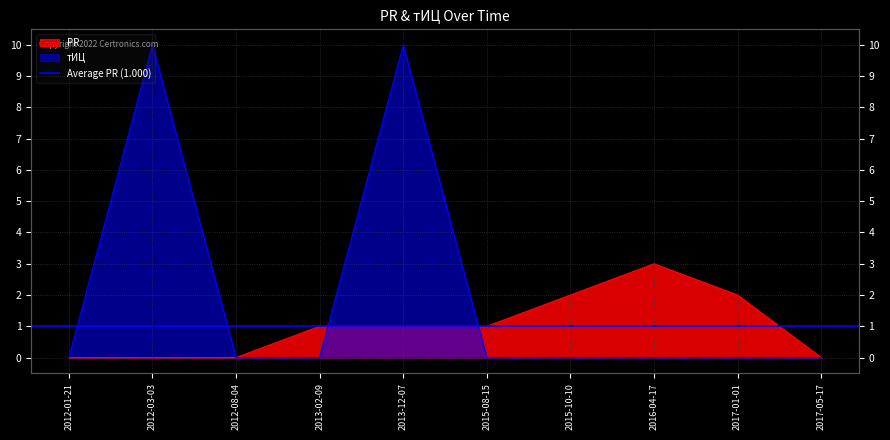

Which series has the largest range (max minus min)?

тИЦ